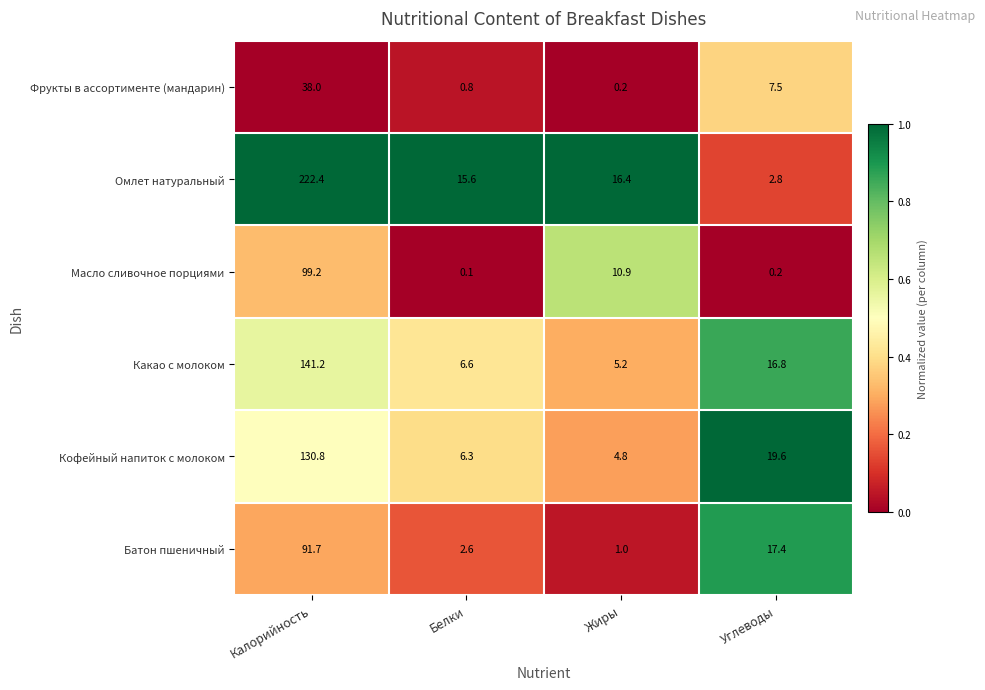

True or false: Омлет натуральный has a value of 15.6 at Белки.

True